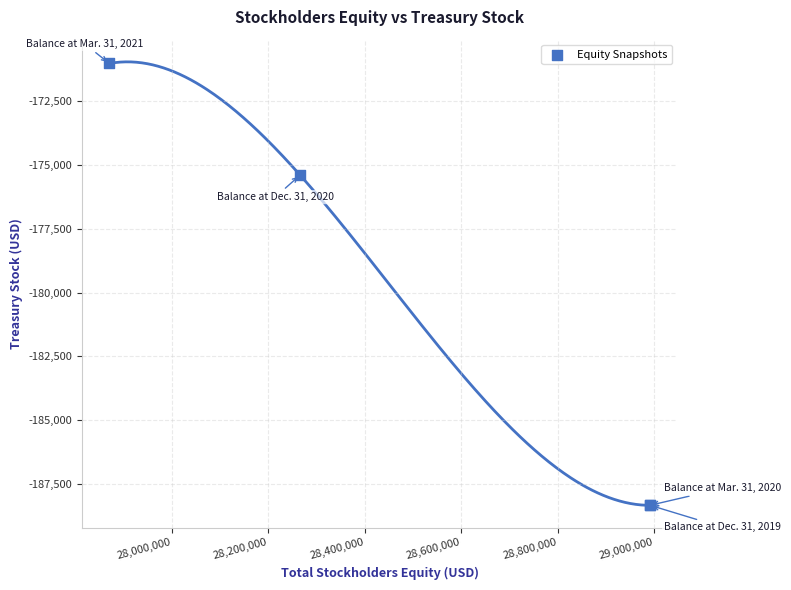

What Y value in the scatter plot is closest to -179676?

-175392